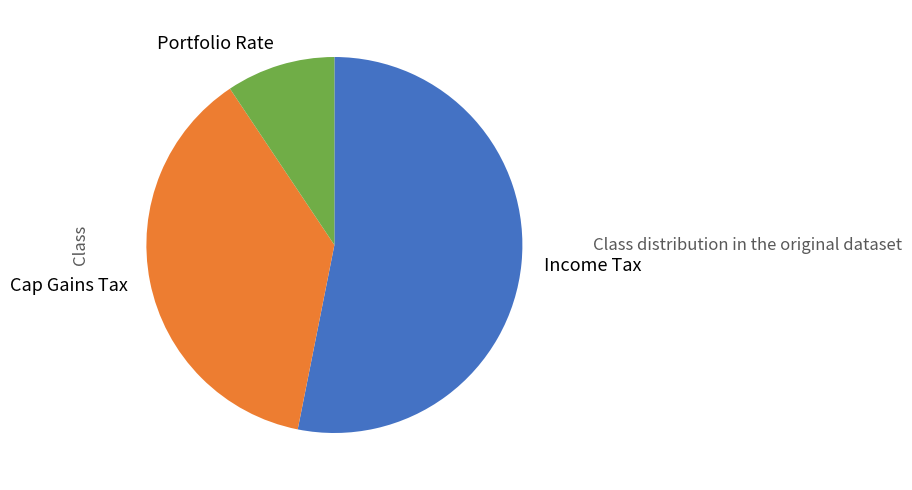

Combined, do Portfolio Rate and Cap Gains Tax account for over 50%?

No